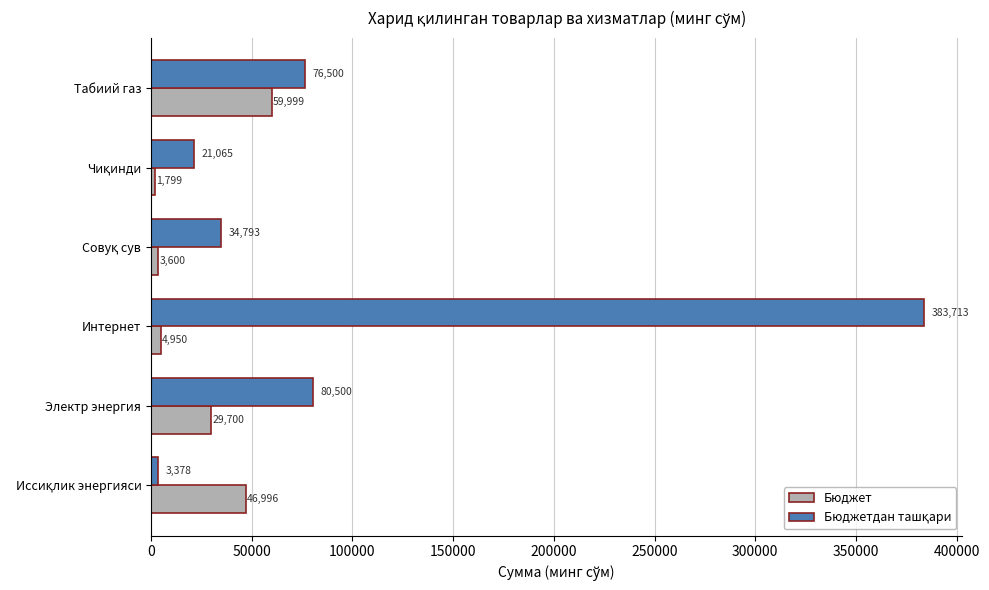

What is the greatest value displayed?

383713.0